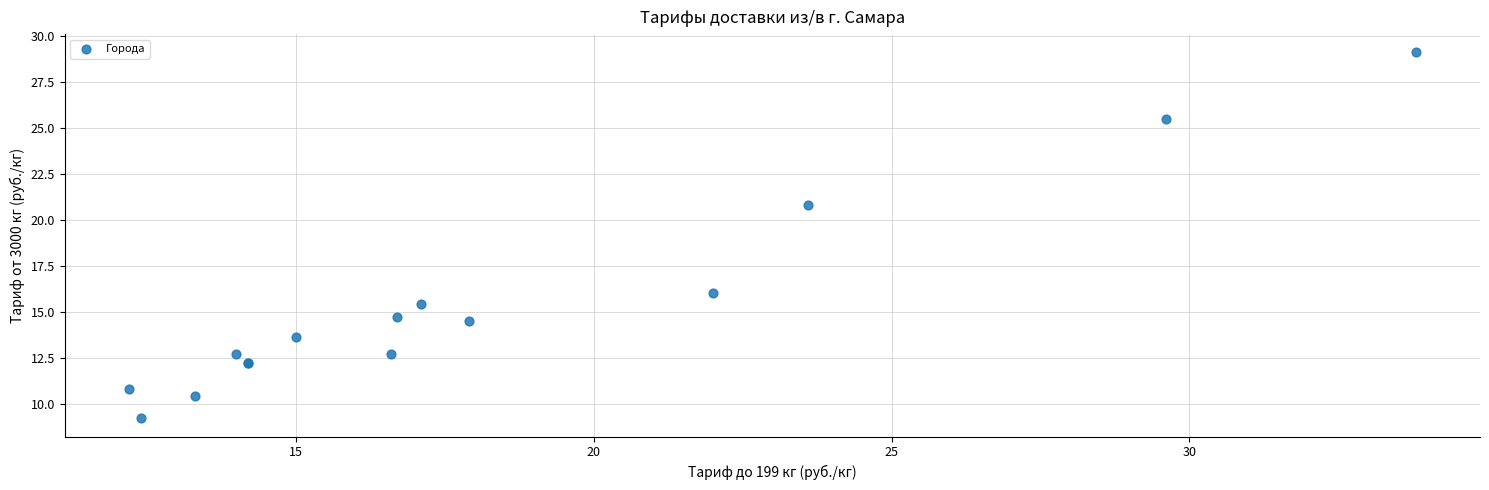

What Y value in the scatter plot is closest to 19?

20.8